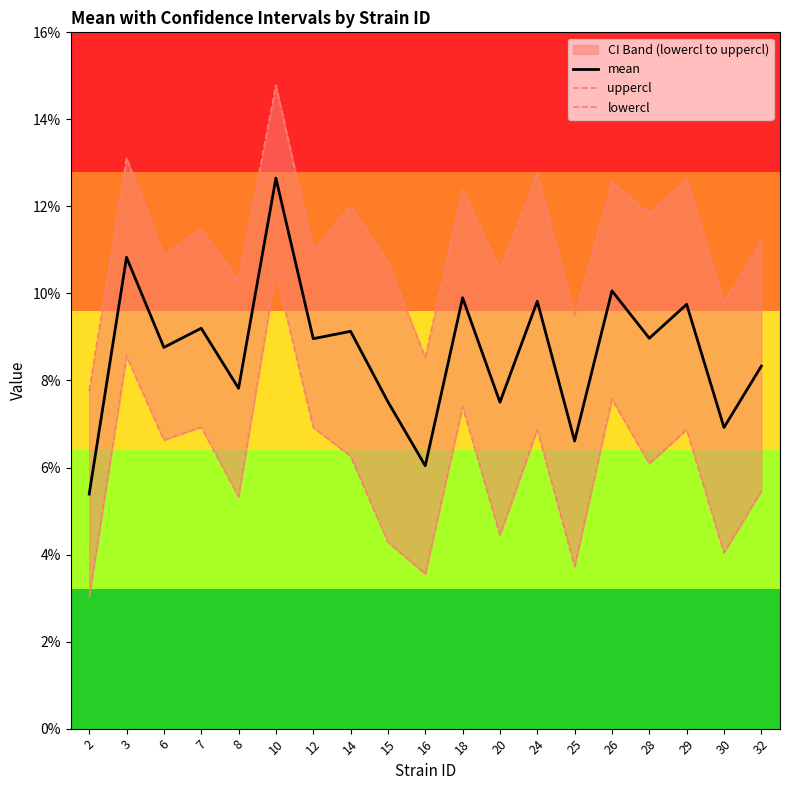

Reading right to left, list all the values displayed in this chart.

mean: 32=0.1	30=0.1	29=0.1	28=0.1	26=0.1	25=0.1	24=0.1	20=0.1	18=0.1	16=0.1	15=0.1	14=0.1	12=0.1	10=0.1	8=0.1	7=0.1	6=0.1	3=0.1	2=0.1
uppercl: 32=0.1	30=0.1	29=0.1	28=0.1	26=0.1	25=0.1	24=0.1	20=0.1	18=0.1	16=0.1	15=0.1	14=0.1	12=0.1	10=0.1	8=0.1	7=0.1	6=0.1	3=0.1	2=0.1
lowercl: 32=0.1	30=0.0	29=0.1	28=0.1	26=0.1	25=0.0	24=0.1	20=0.0	18=0.1	16=0.0	15=0.0	14=0.1	12=0.1	10=0.1	8=0.1	7=0.1	6=0.1	3=0.1	2=0.0